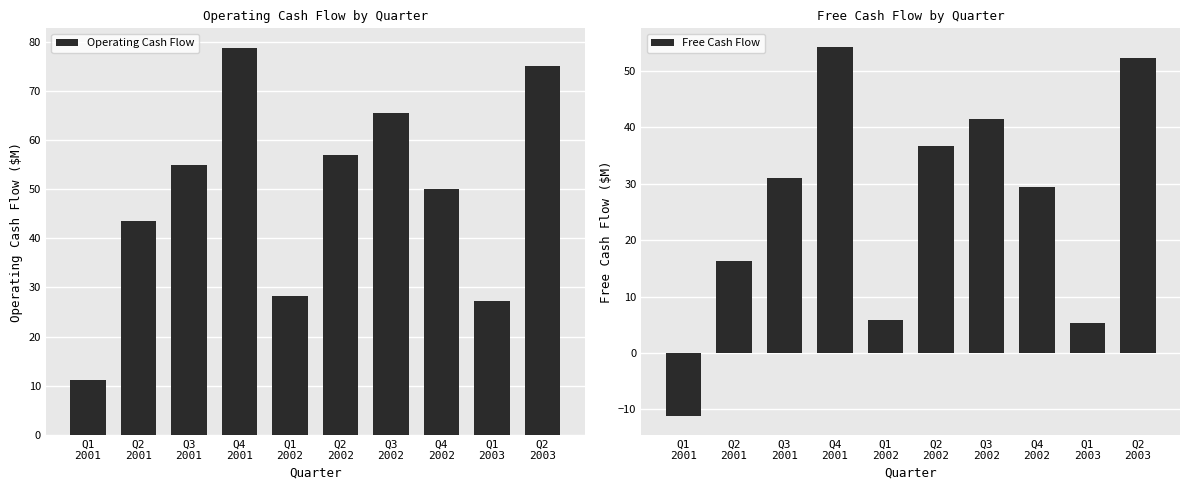

Which series has the widest spread of values?

Operating Cash Flow